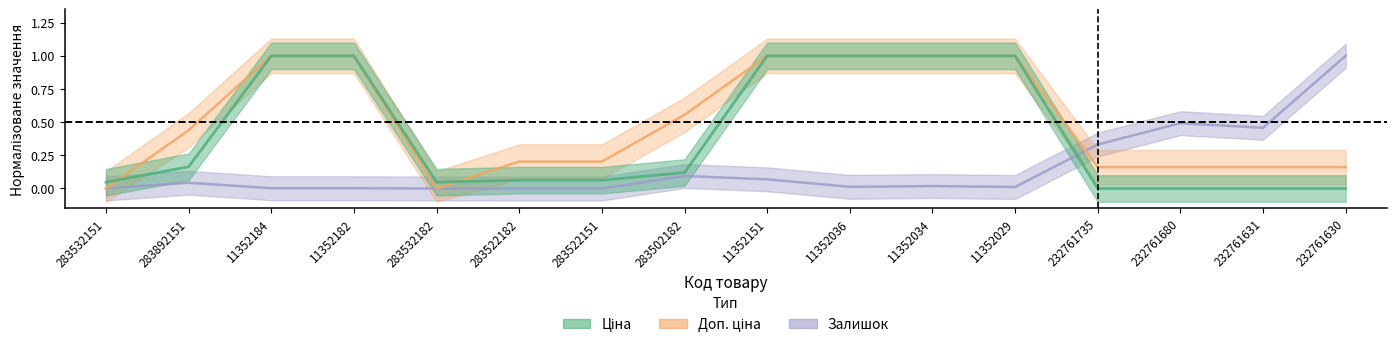

What are all the series names shown in the legend?

Ціна, Доп. ціна, Залишок